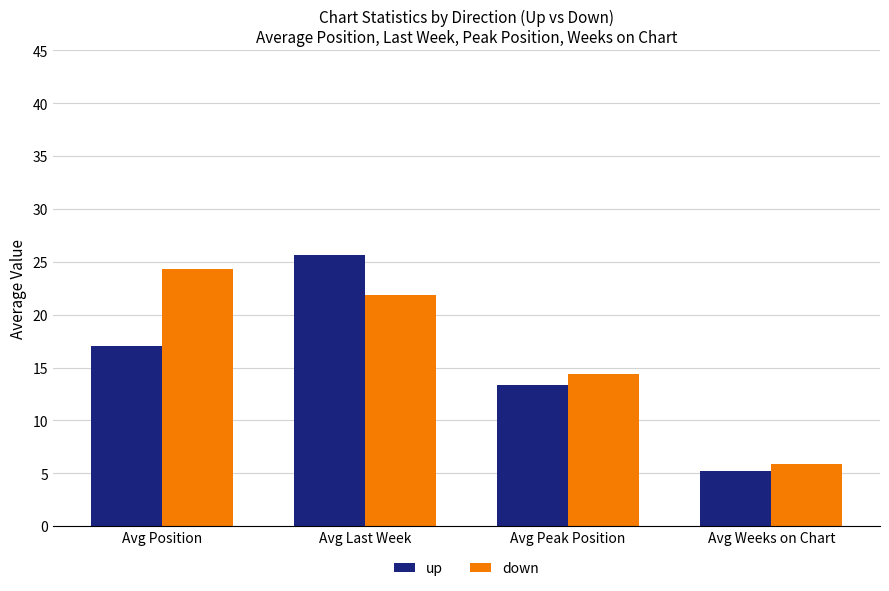

At how many categories does at least one series exceed 20?

2